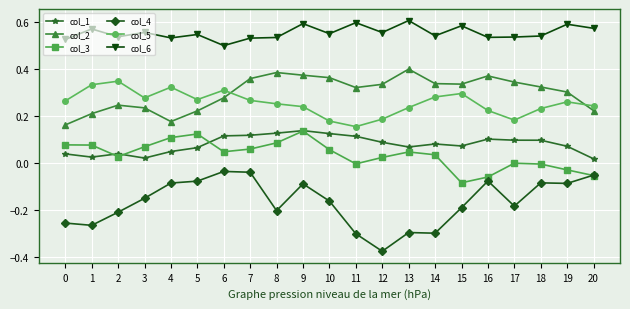

Is the value of col_4 at 14 greater than the value of col_5 at 6?

No